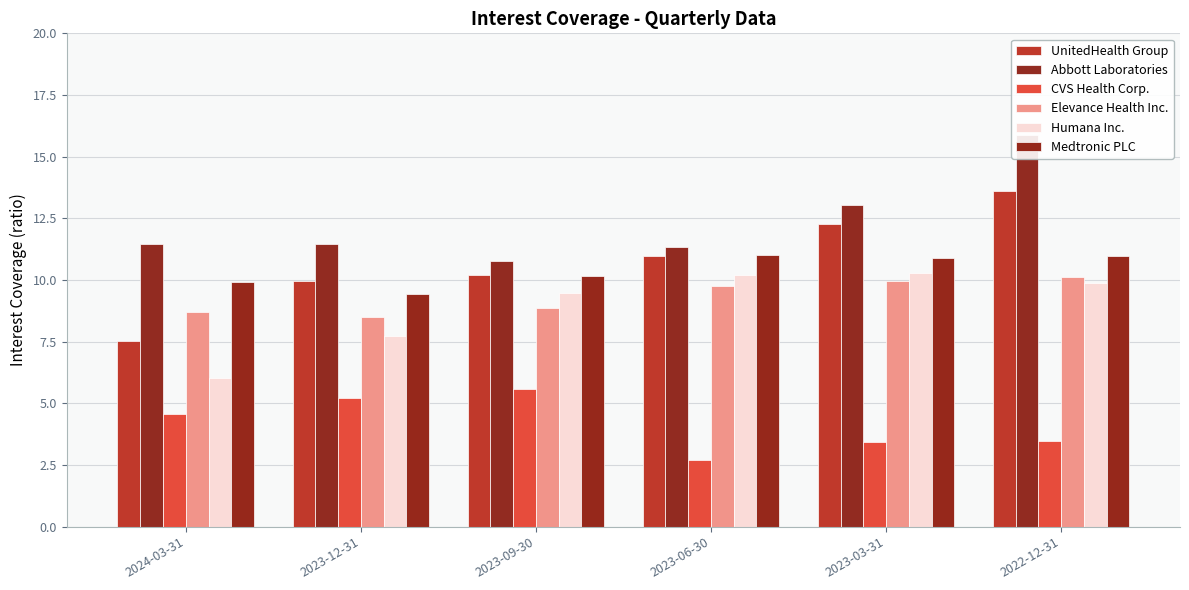

Which series has the largest range (max minus min)?

UnitedHealth Group